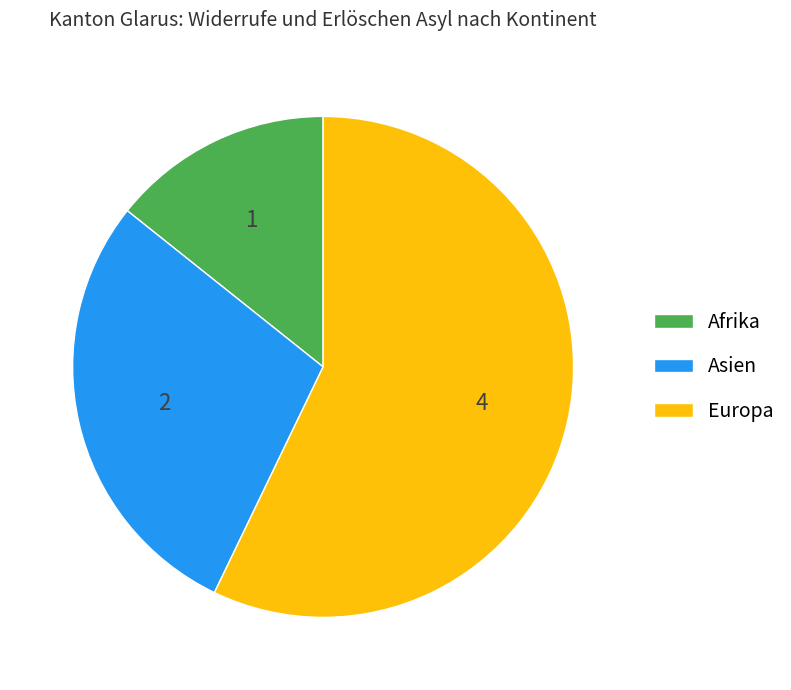

Do Europa and Asien together represent more than half of the pie?

Yes